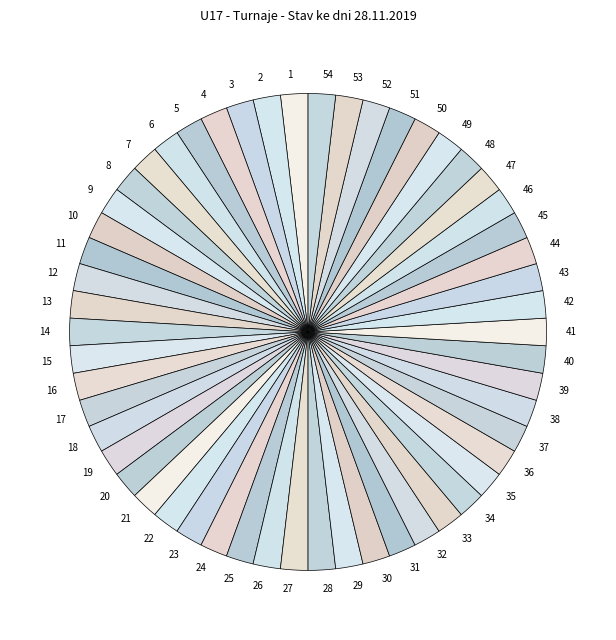

Count the number of slices in the pie.

54